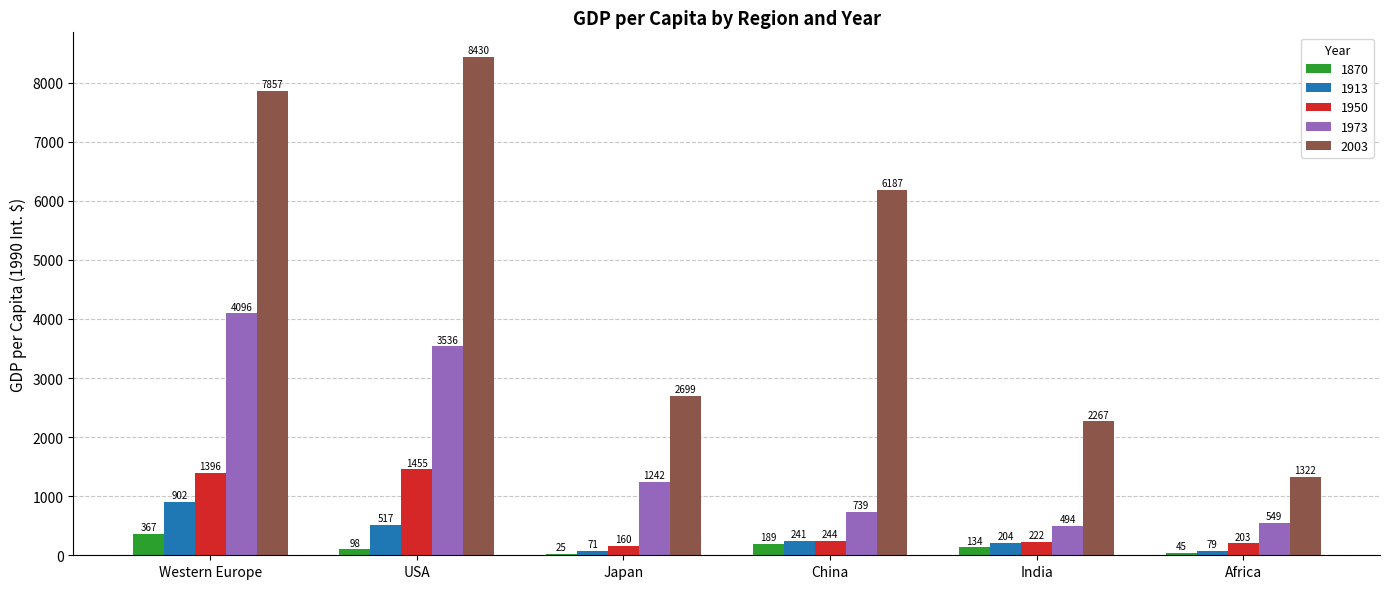

Reading left to right, extract all data points from this chart.

1870: 367	98	25	189	134	45
1913: 902	517	71	241	204	79
1950: 1396	1455	160	244	222	203
1973: 4096	3536	1242	739	494	549
2003: 7857	8430	2699	6187	2267	1322